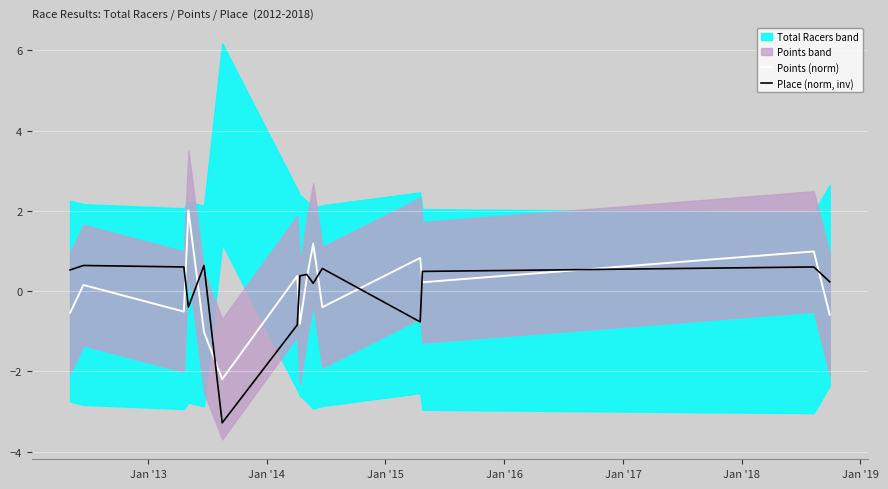

How many interior local valleys does the Points (norm) series have?

5